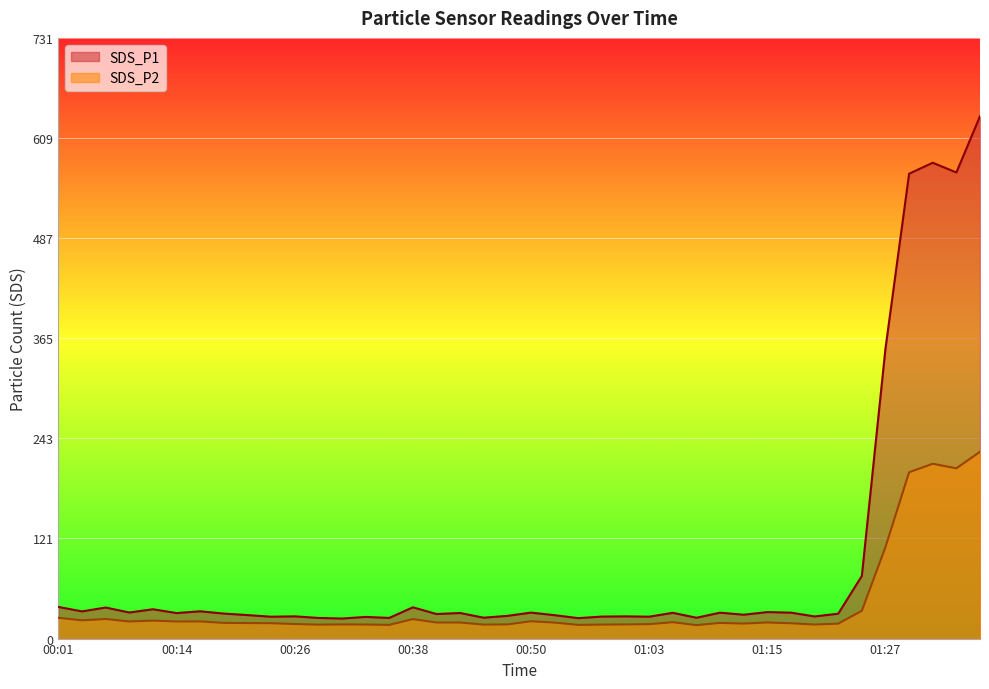

Reading left to right, transcribe all the data shown in this chart.

SDS_P1: 38.5	33.1	37.8	31.8	35.7	31.1	33.2	30.4	28.6	26.6	27.1	25.1	24.4	26.4	25.2	38.1	29.9	31.1	25.4	27.7	31.6	28.5	24.9	26.8	27.1	26.7	31.4	25.4	31.6	29.1	32.3	31.6	26.9	30.3	76.3	353.5	566.4	579.7	567.9	636.4
SDS_P2: 25.3	22.2	23.9	20.9	21.9	20.8	20.9	19.1	18.9	18.8	17.8	17.0	17.3	17.1	16.7	23.7	19.6	19.6	17.0	17.3	21.1	19.5	16.7	17.1	17.2	17.6	19.9	16.4	19.1	18.3	19.6	18.6	17.1	18.2	33.9	111.5	202.6	213.0	207.4	227.6